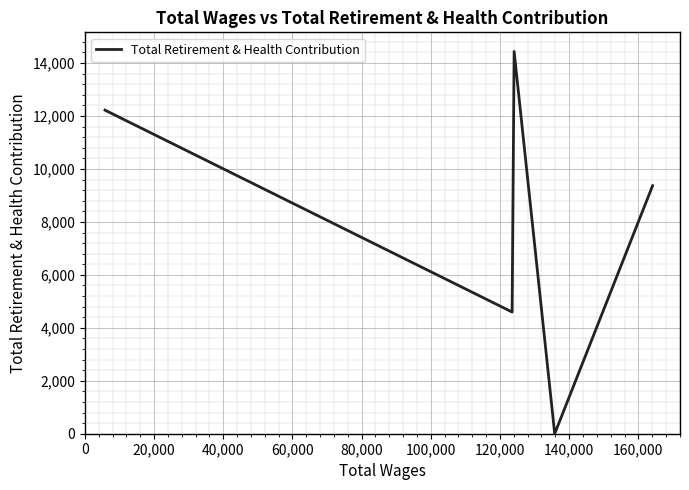

What is the maximum value shown in the chart?

14439